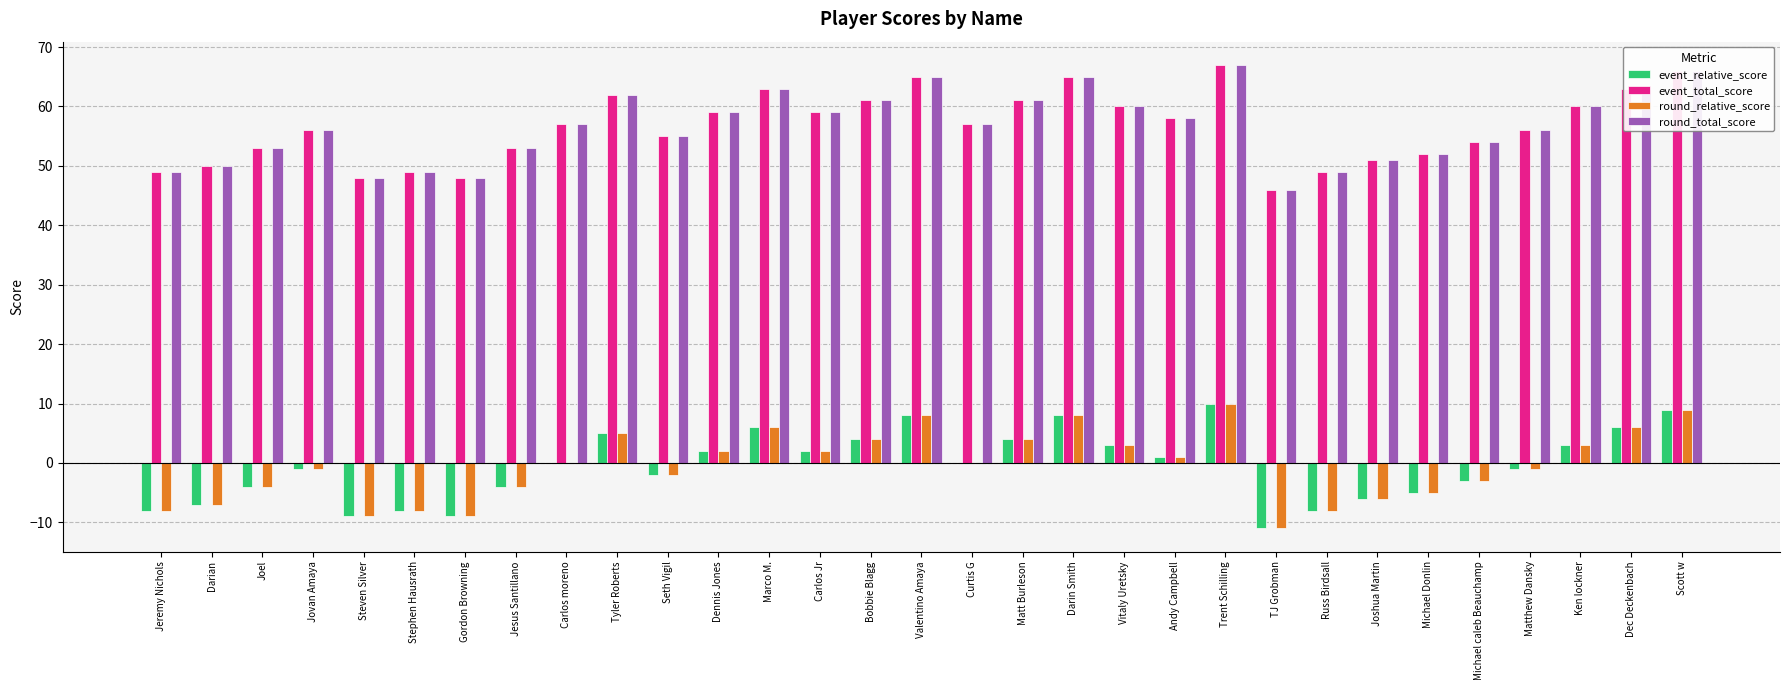

Reading right to left, transcribe all the data shown in this chart.

event_relative_score: 9	6	3	-1	-3	-5	-6	-8	-11	10	1	3	8	4	0	8	4	2	6	2	-2	5	0	-4	-9	-8	-9	-1	-4	-7	-8
event_total_score: 66	63	60	56	54	52	51	49	46	67	58	60	65	61	57	65	61	59	63	59	55	62	57	53	48	49	48	56	53	50	49
round_relative_score: 9	6	3	-1	-3	-5	-6	-8	-11	10	1	3	8	4	0	8	4	2	6	2	-2	5	0	-4	-9	-8	-9	-1	-4	-7	-8
round_total_score: 66	63	60	56	54	52	51	49	46	67	58	60	65	61	57	65	61	59	63	59	55	62	57	53	48	49	48	56	53	50	49